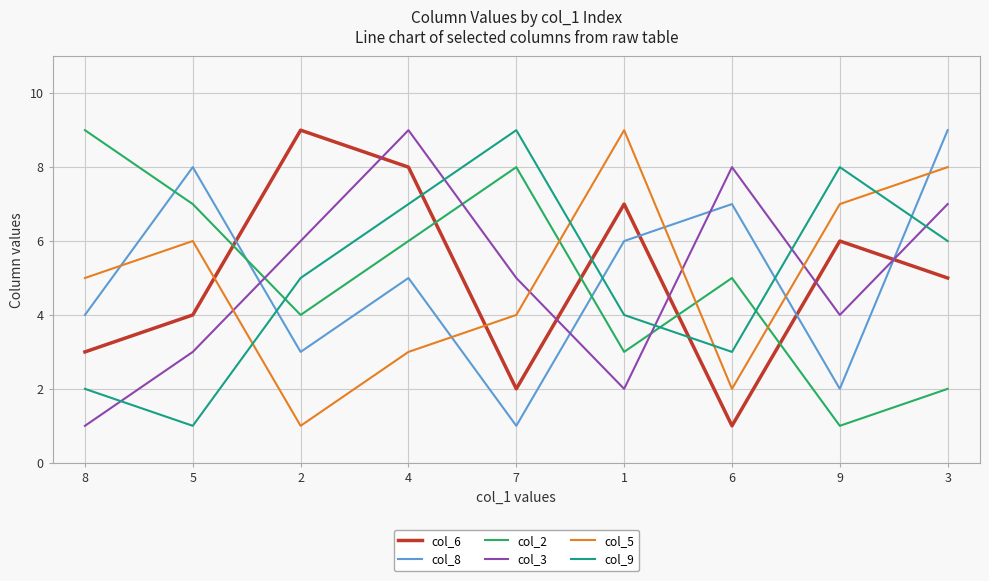

Rank the series at 5 from highest to lowest value.

col_8, col_2, col_5, col_6, col_3, col_9